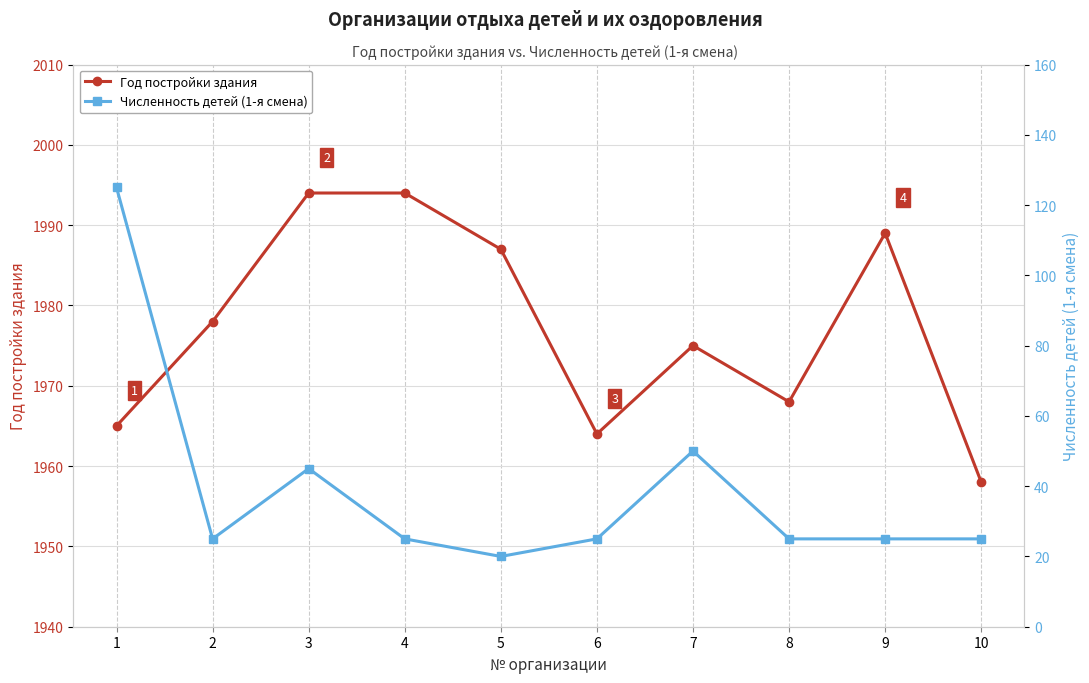

Between 9 and 3, which is larger?

3